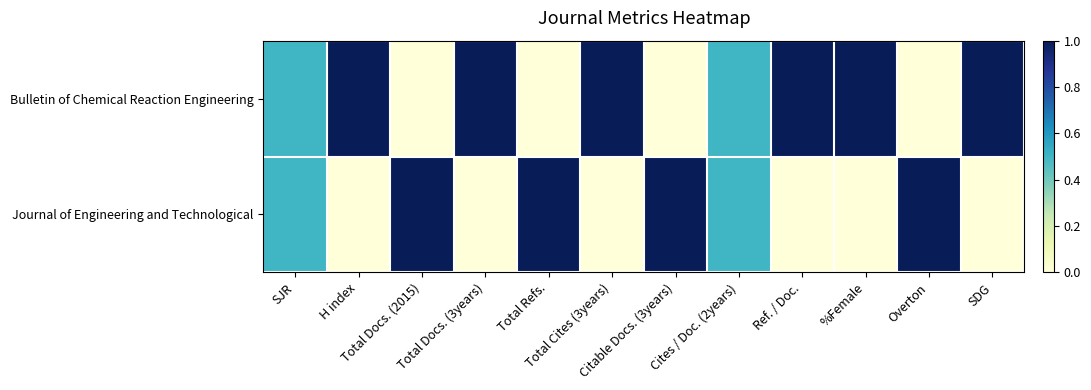

At Cites / Doc. (2years), list the series in order from largest to smallest.

Bulletin of Chemical Reaction Engineering, Journal of Engineering and Technological